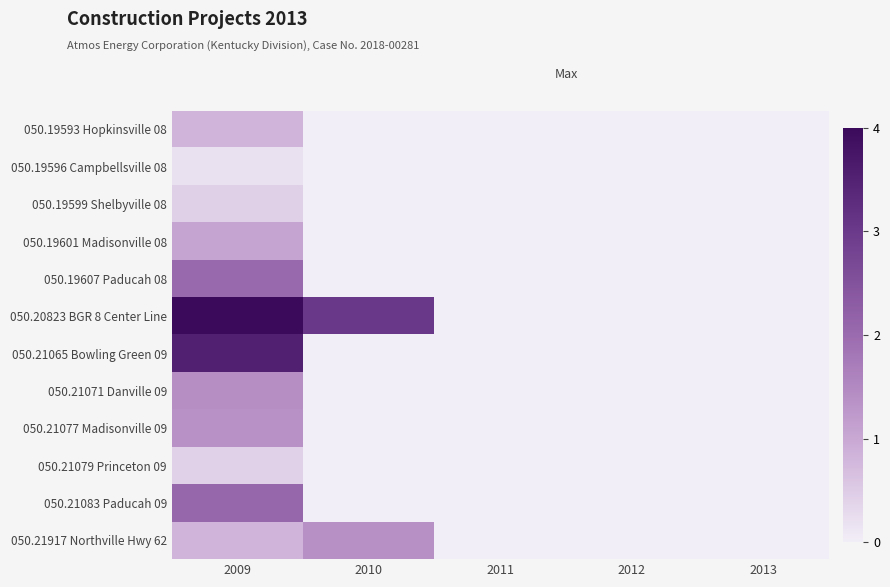

Which series has the largest total across all categories?

050.20823 BGR 8 Center Line